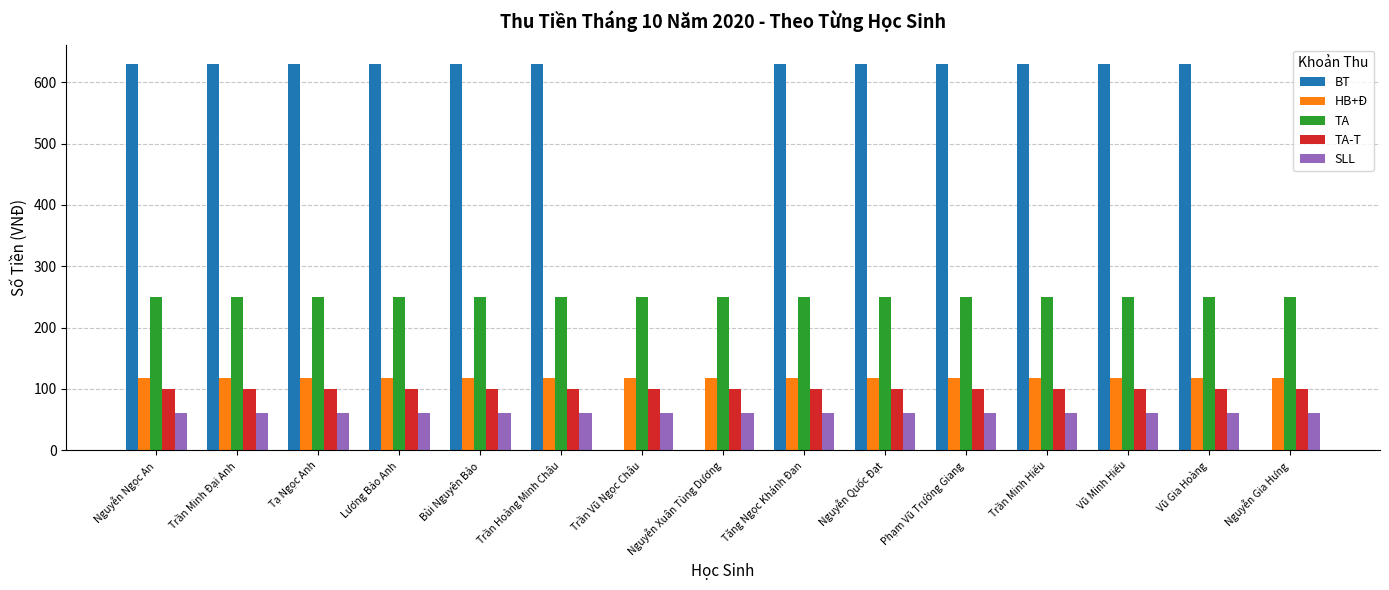

What is the approximate value of BT at Trần Minh Hiếu, to the nearest 100?

600